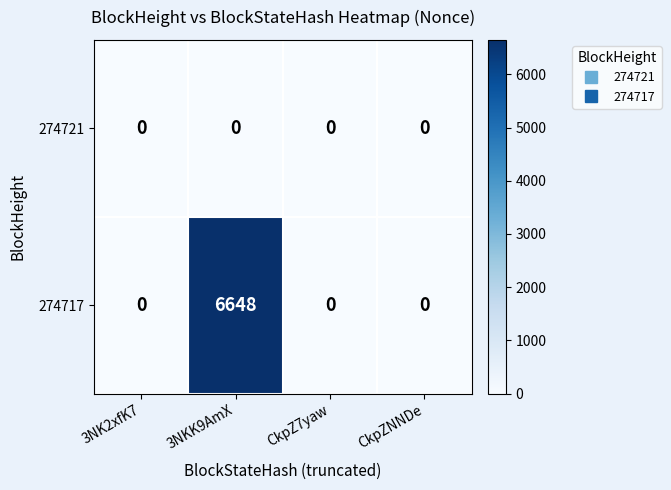

Between 3NKK9AmX and CkpZNNDe, which series saw the biggest shift?

274717